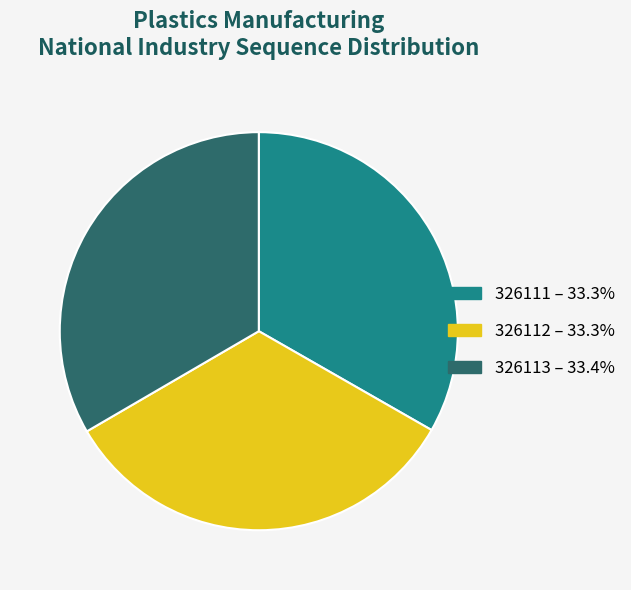

Combined, do 326111 – 33.3% and 326112 – 33.3% account for over 50%?

Yes